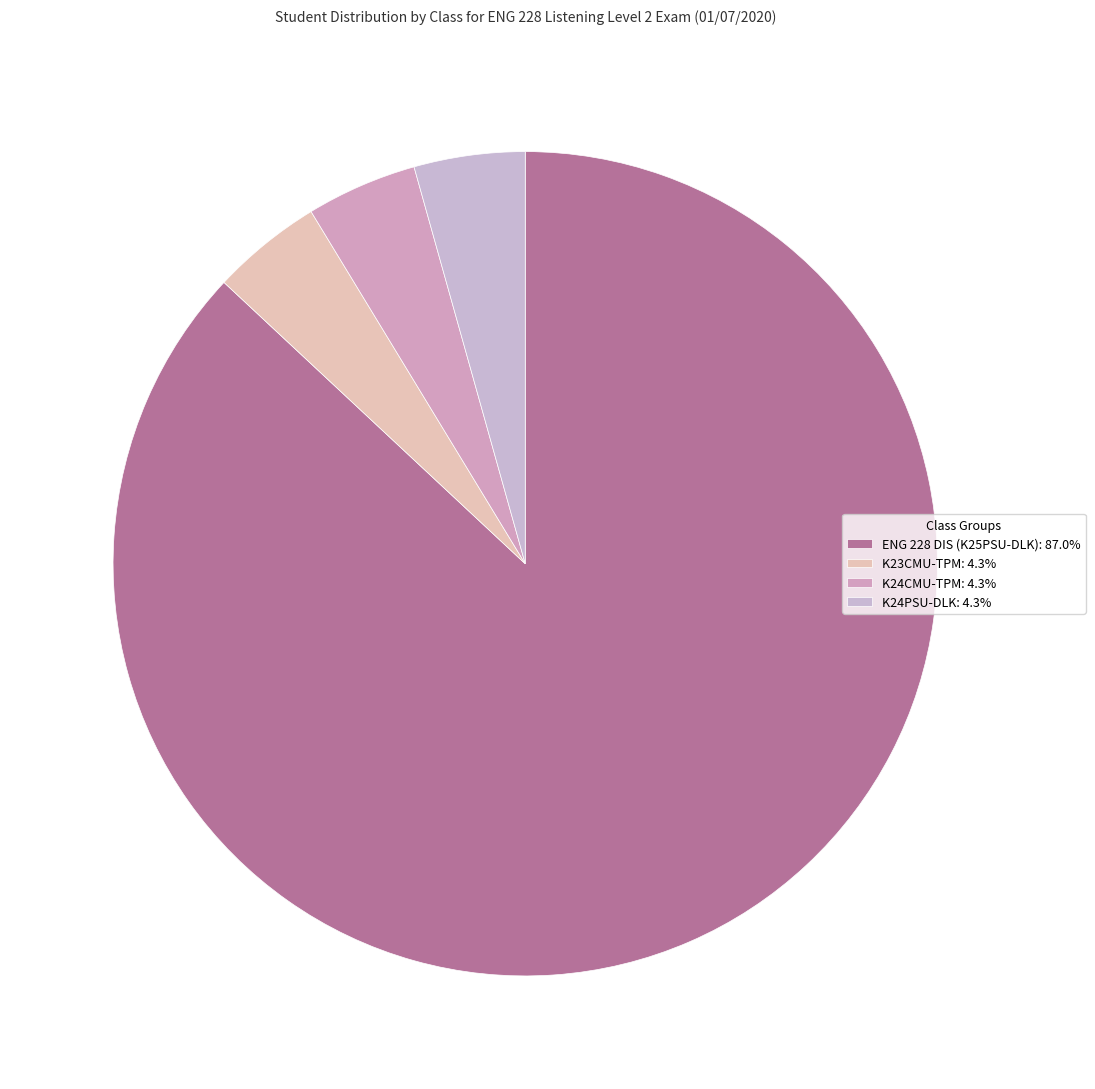

Count the number of slices in the pie.

4